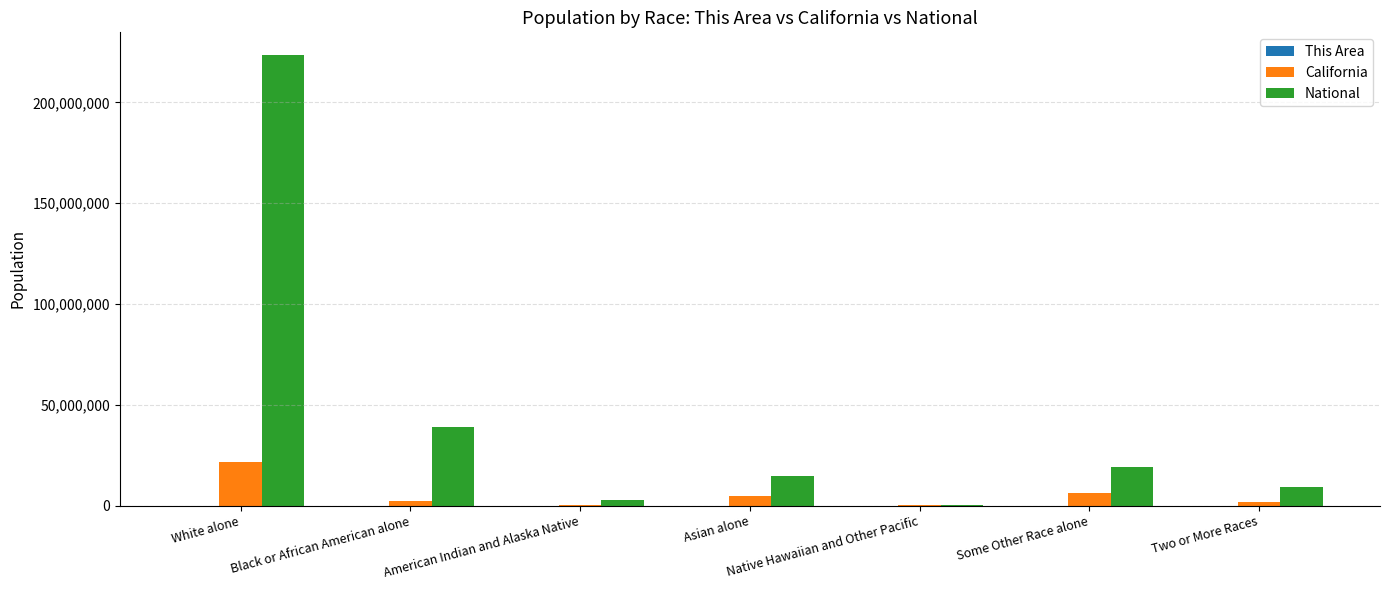

How many categories are shown in the chart?

7